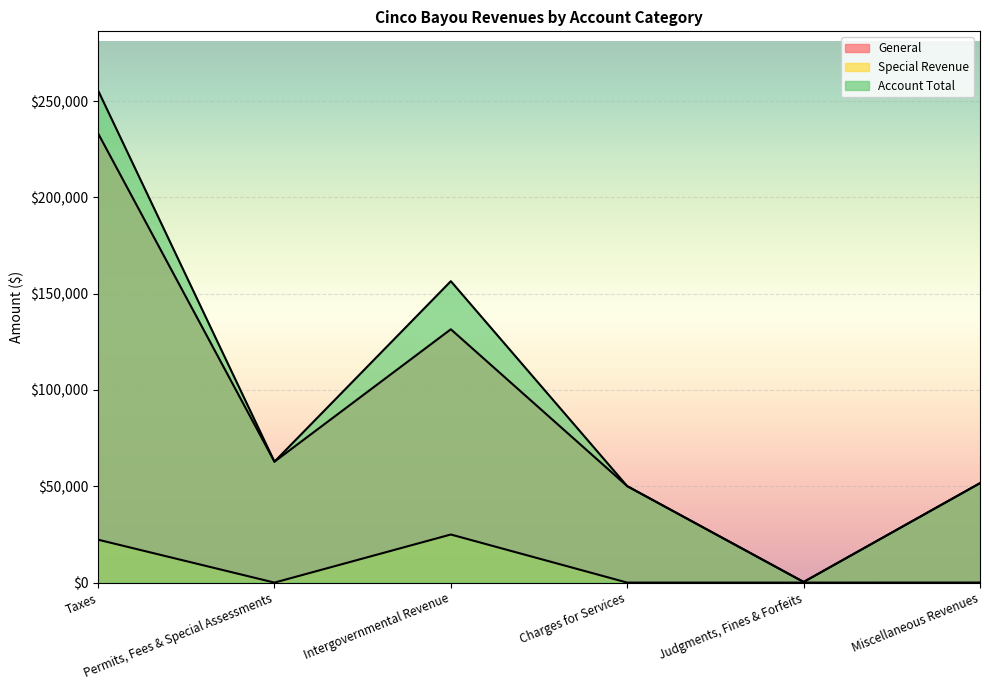

What is the difference between the highest and lowest values at Charges for Services?

50076